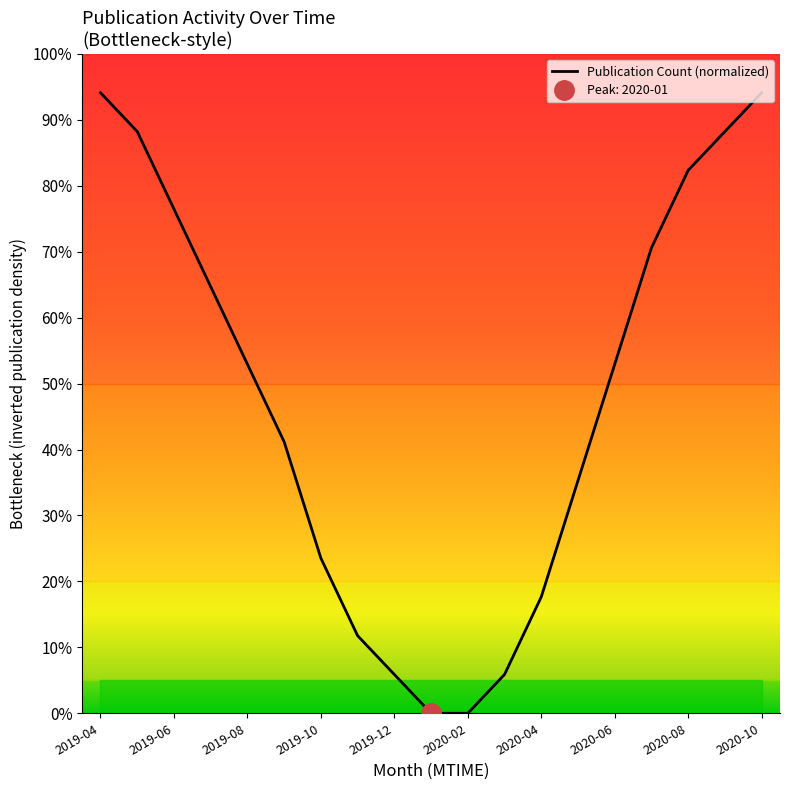

Is it true that the value at 2020-06 is 0.5?

True